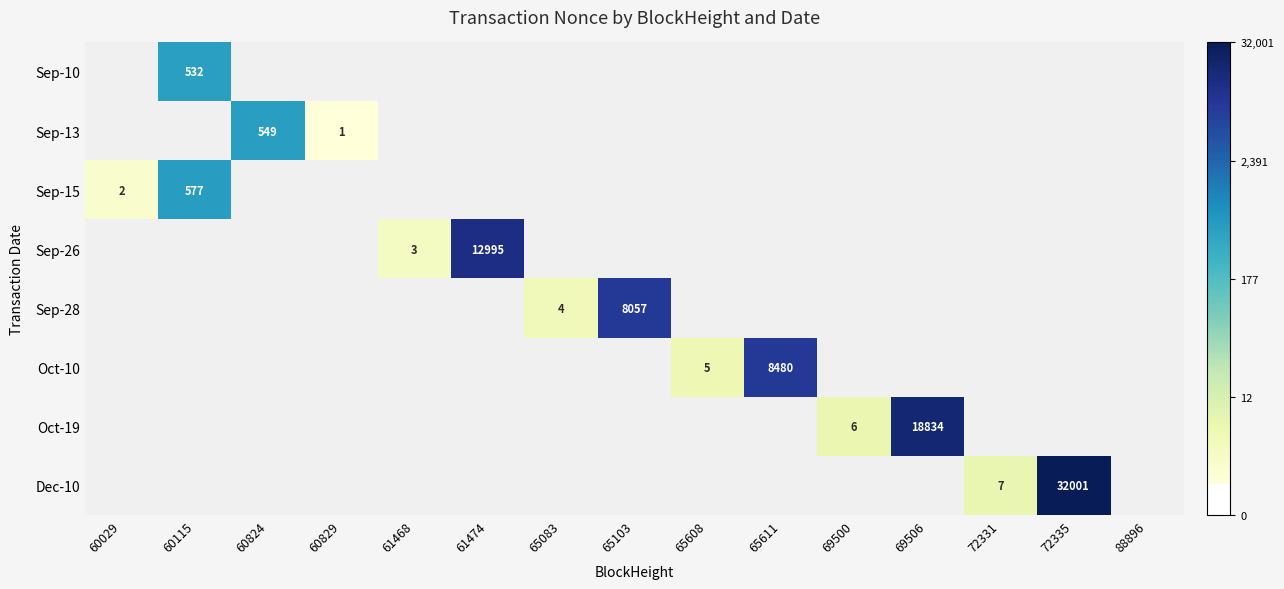

Count the number of data series in this chart.

8